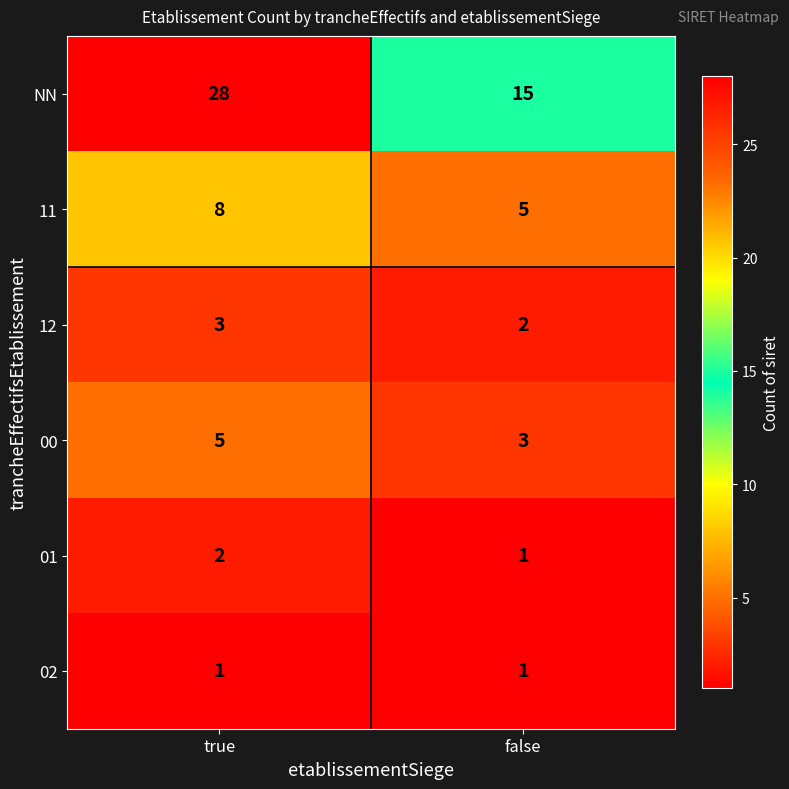

At which category is the sum across all series the highest?

true